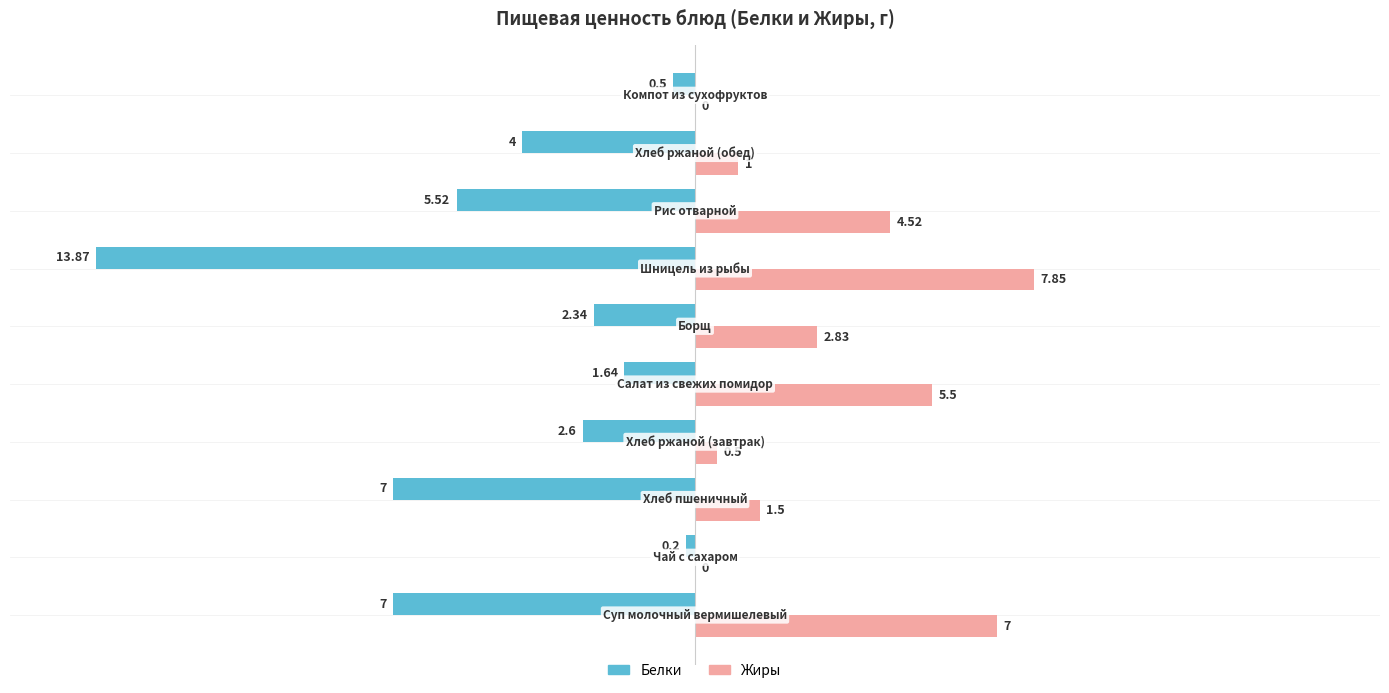

What is the sum of all Белки values?

-44.7